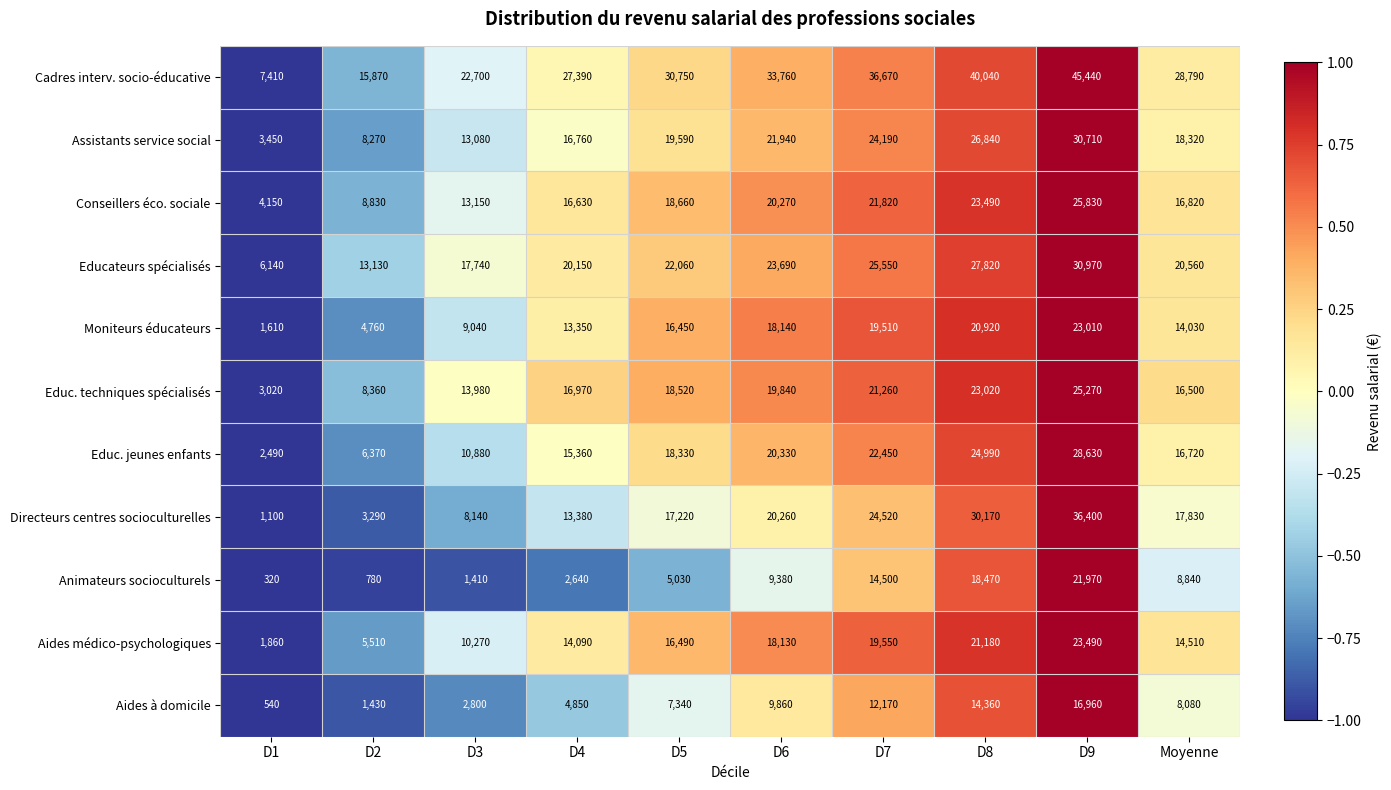

List the series in order of their peak value, lowest first.

Aides à domicile, Animateurs socioculturels, Moniteurs éducateurs, Aides médico-psychologiques, Educ. techniques spécialisés, Conseillers éco. sociale, Educ. jeunes enfants, Assistants service social, Educateurs spécialisés, Directeurs centres socioculturelles, Cadres interv. socio-éducative